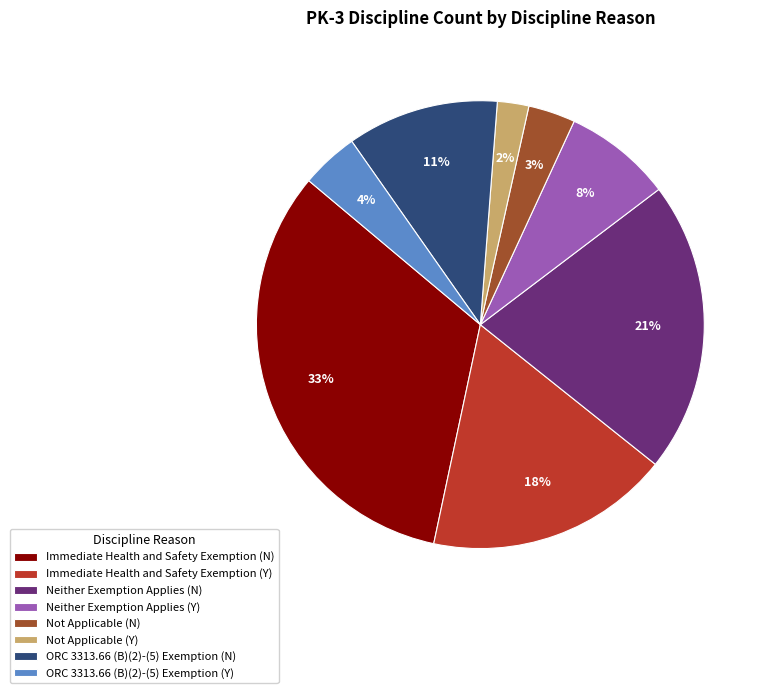

To the nearest percent, what is the difference between the largest and smallest slice percentages?

31%